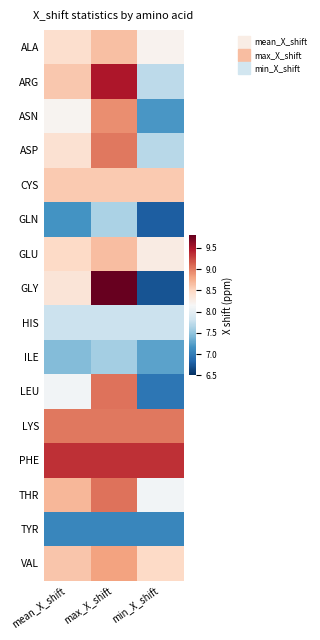

What is the difference between the highest and lowest values at min_X_shift?

2.6